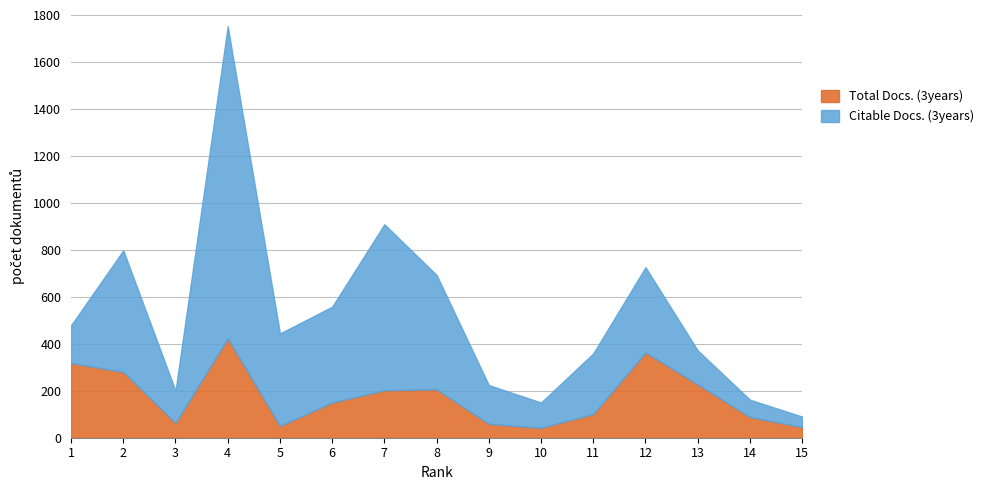

True or false: Total Docs. (3years) and Citable Docs. (3years) intersect in this chart.

True